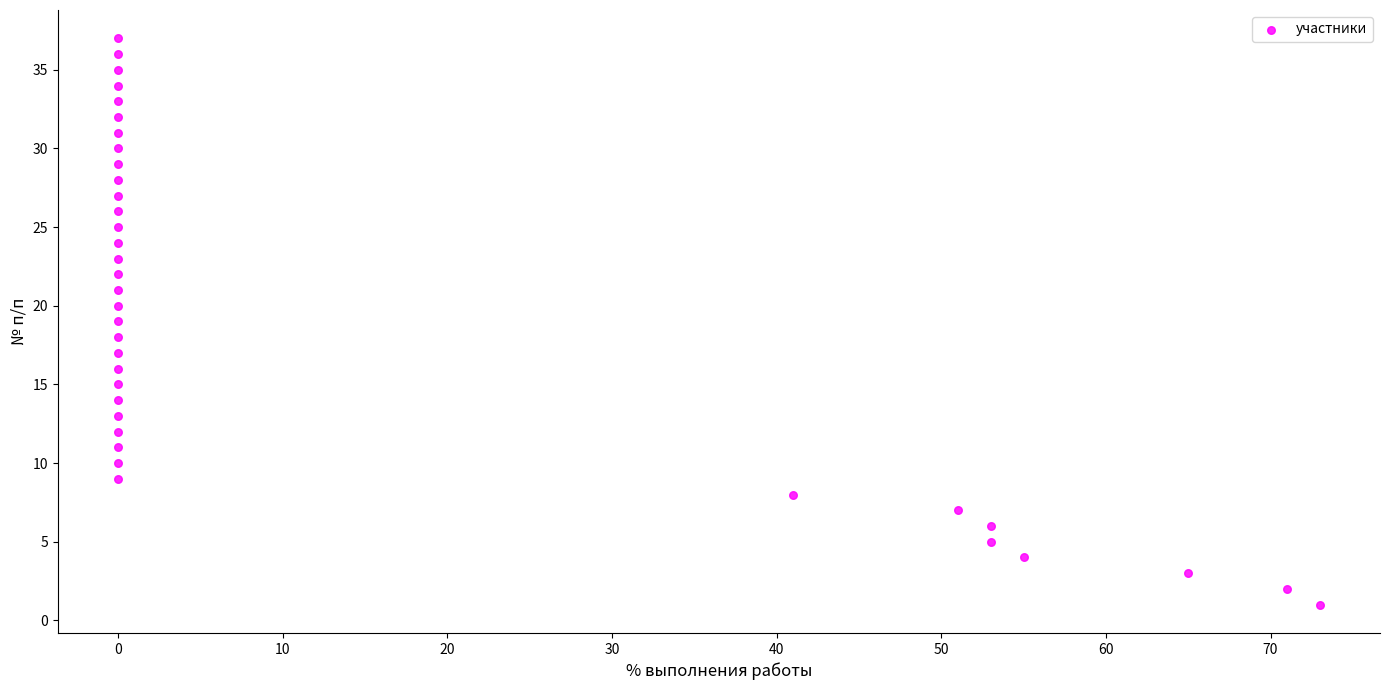

What is the range of X values (max minus min)?

73